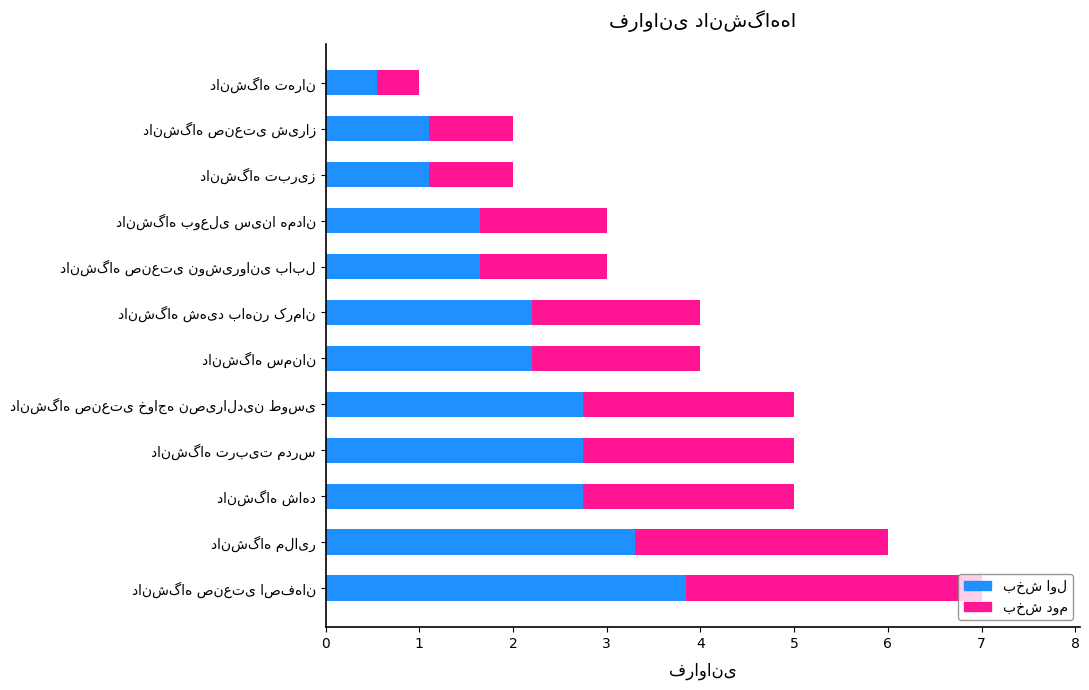

How many groups of bars are there?

12